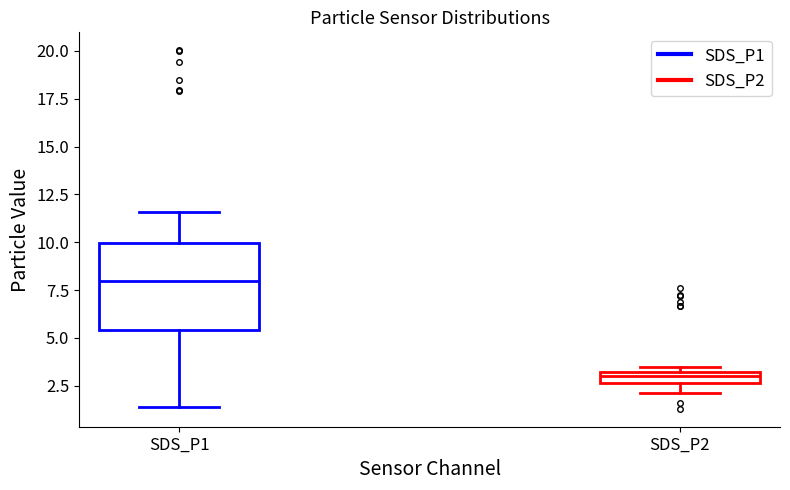

Comparing the boxes themselves (not the whiskers), which one is the tallest?

SDS_P1